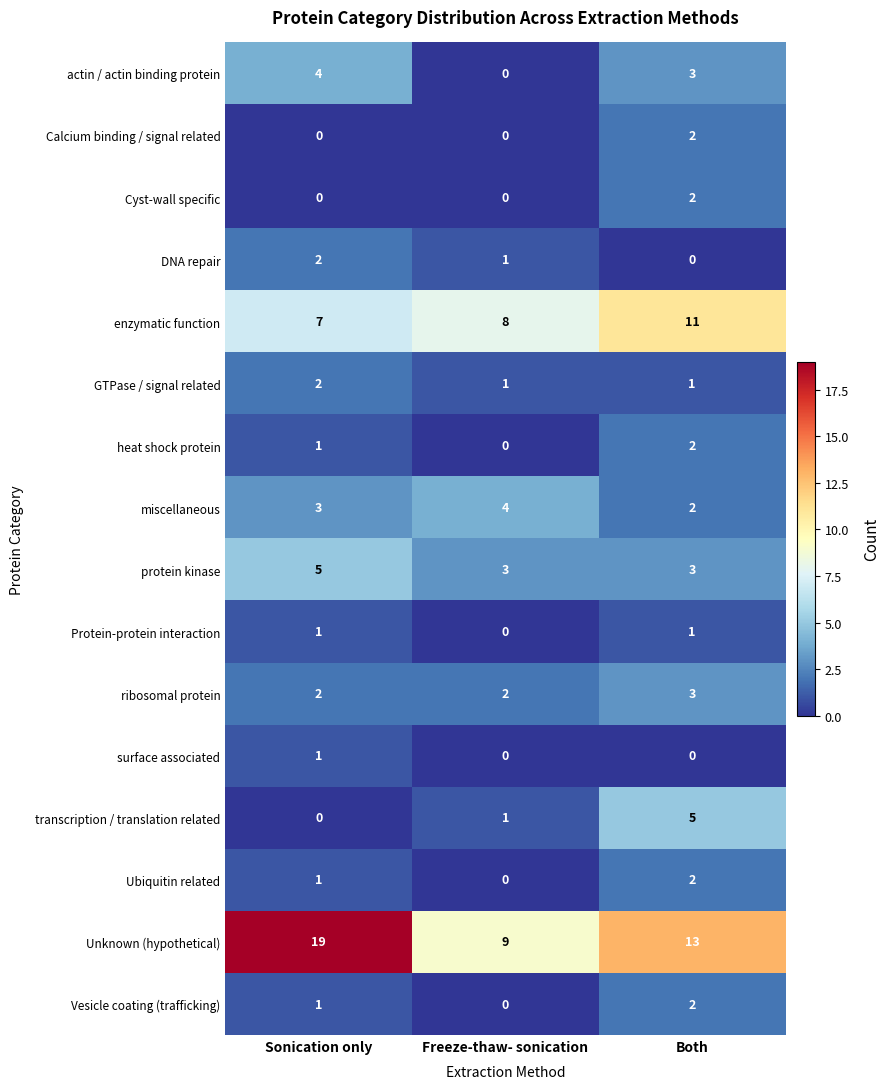

What is the sum of the ribosomal protein values at Both and Sonication only?

5